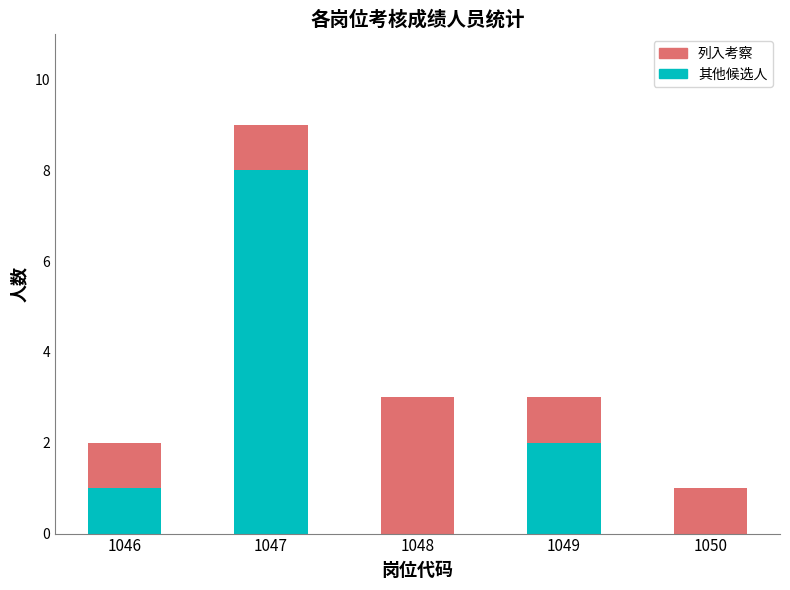

What is the maximum value for 其他候选人?

8